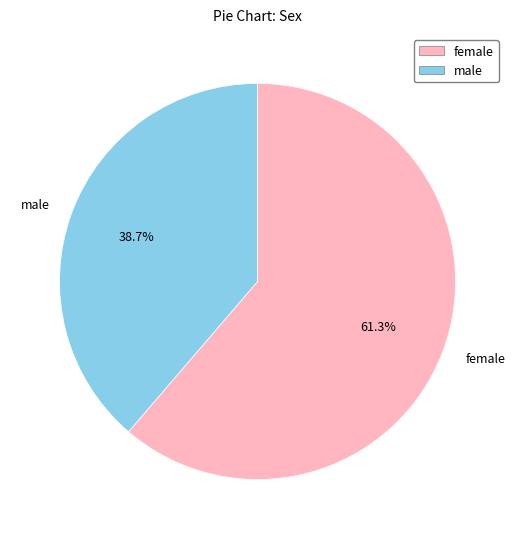

Which slice is the largest?

female